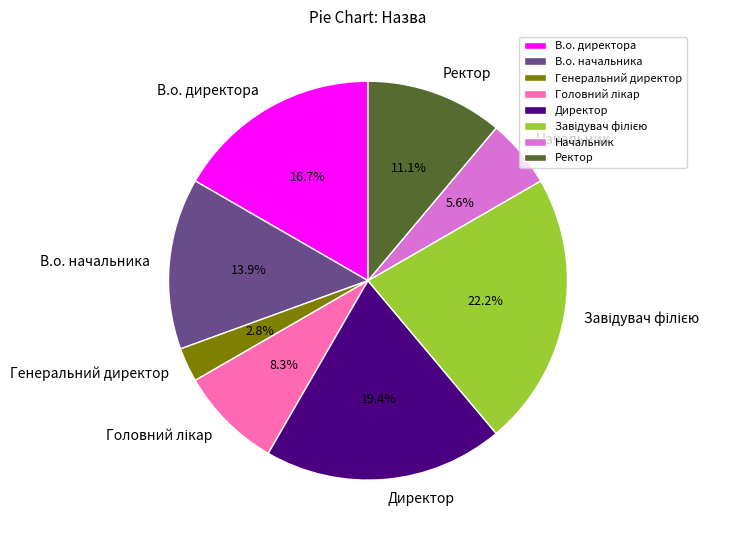

Is there a majority slice in this chart?

No